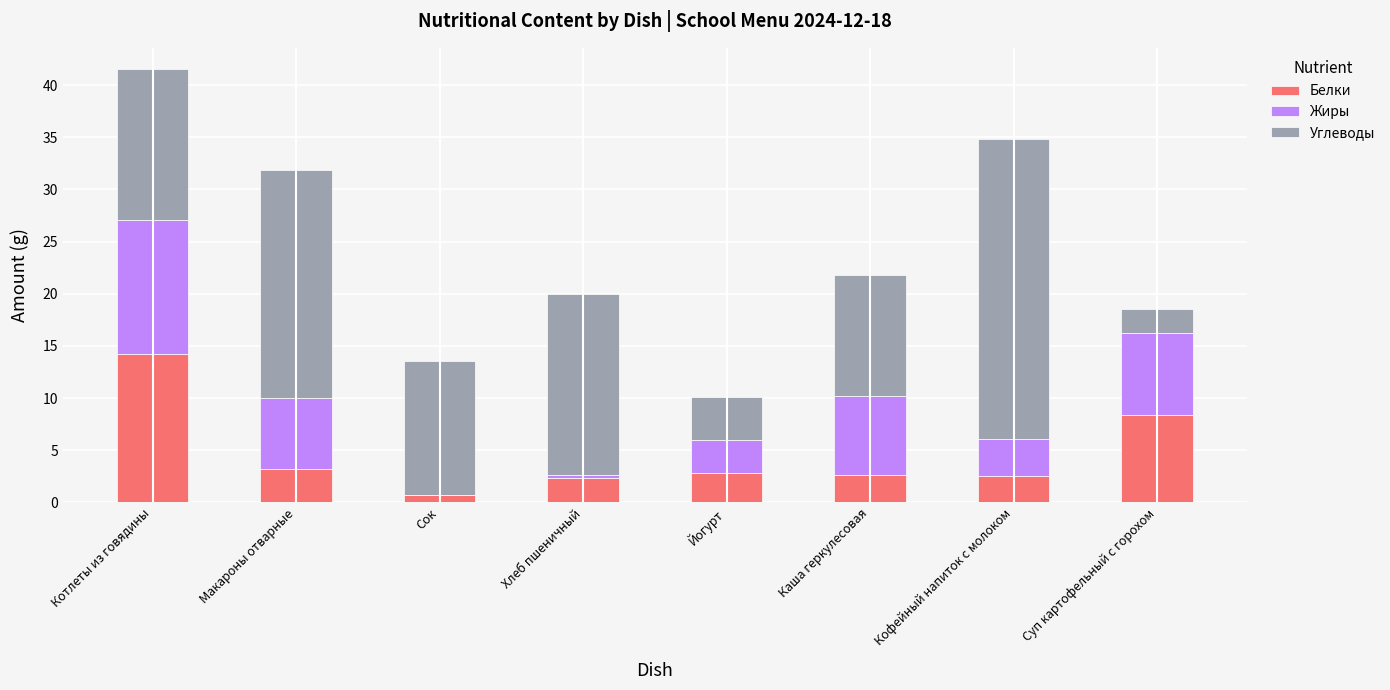

True or false: Белки has a value of 20.6 at Котлеты из говядины.

False